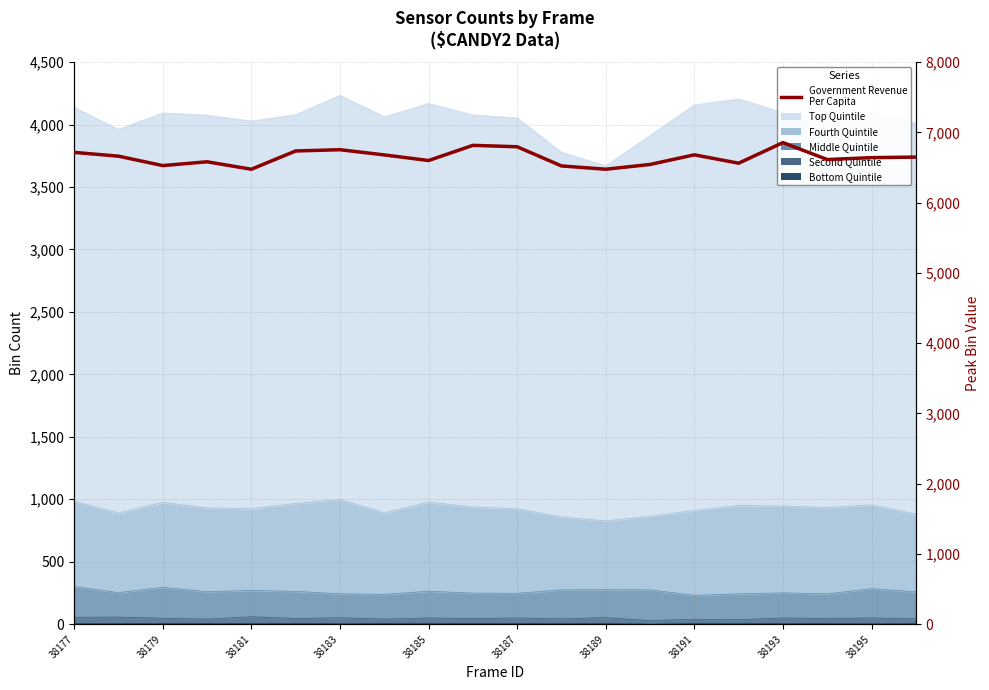

What is the greatest value displayed?

6854